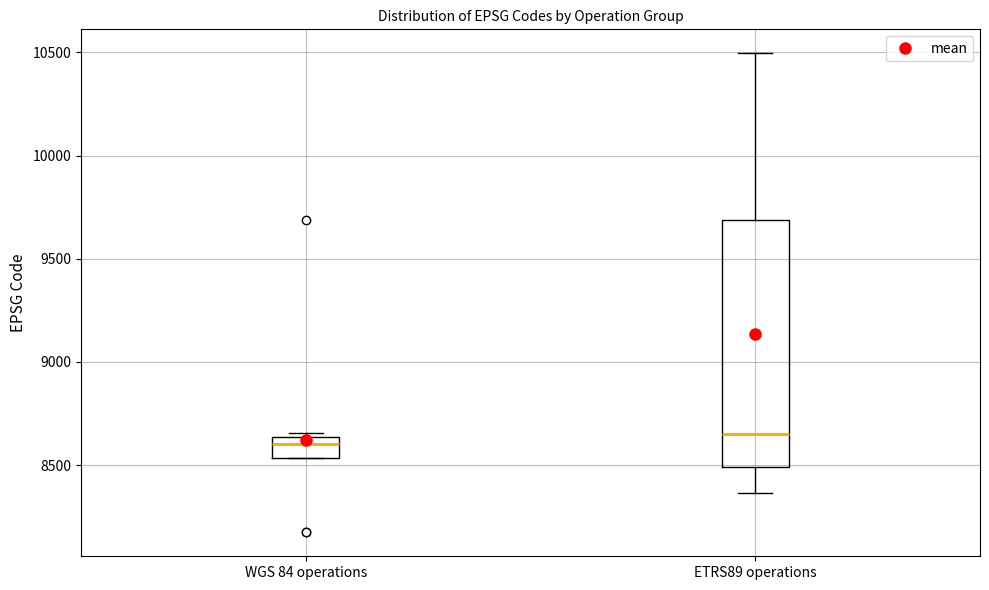

Reading left to right, read every box against the y-axis: the position of its median line, the range the box covers, and the ends of its whiskers. The values are not printed on the chart, so give them approximately, as read against the axis.

WGS 84 operations: median 8600, box 8550 to 8650, whiskers 8550 to 8650 (just above the box's upper edge)
ETRS89 operations: median 8650, box 8500 to 9700, whiskers 8350 to 10500